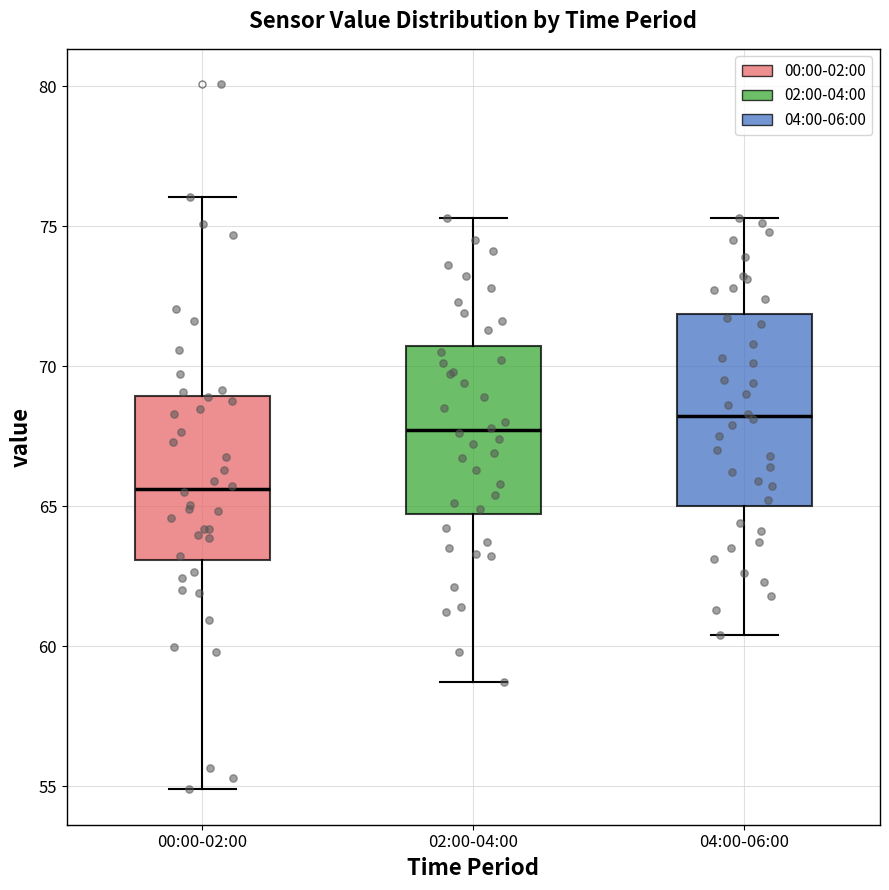

Which box is the tallest, from its lower edge to its upper edge?

04:00-06:00